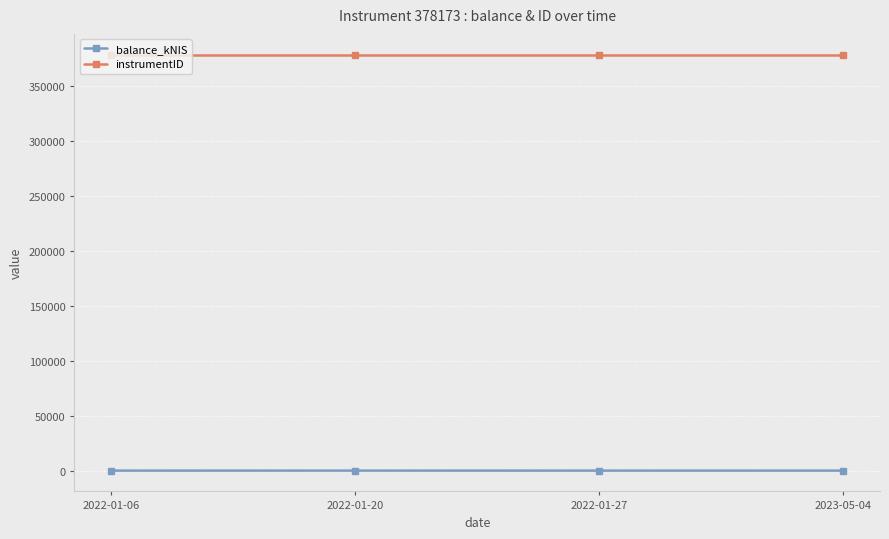

True or false: instrumentID has a value of 378173.0 at 2022-01-06.

True